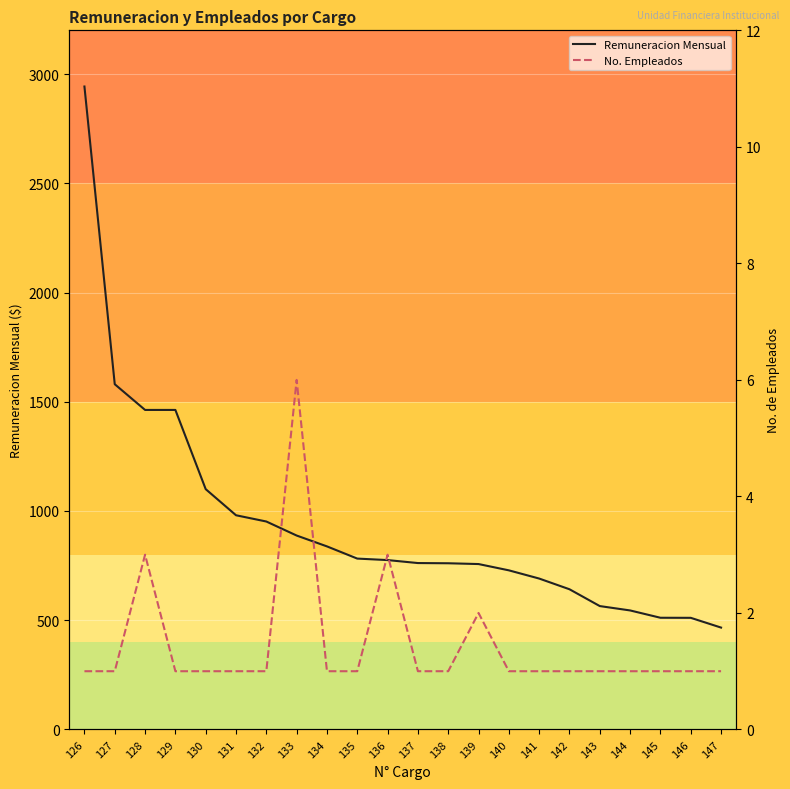

Where is No. Empleados nearest to the value 3?

128